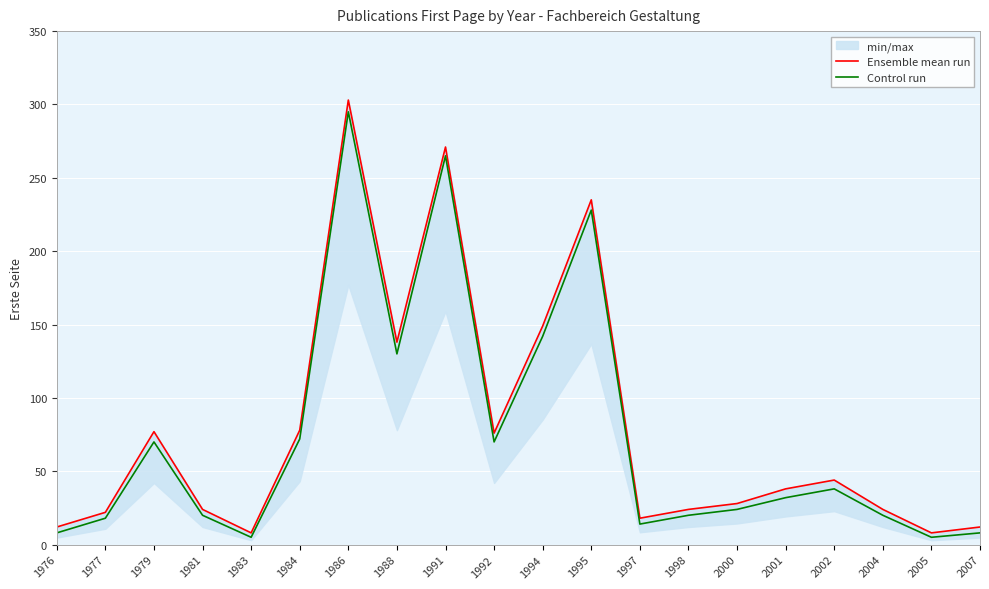

True or false: Control run has a value of 8 at 2007.

True